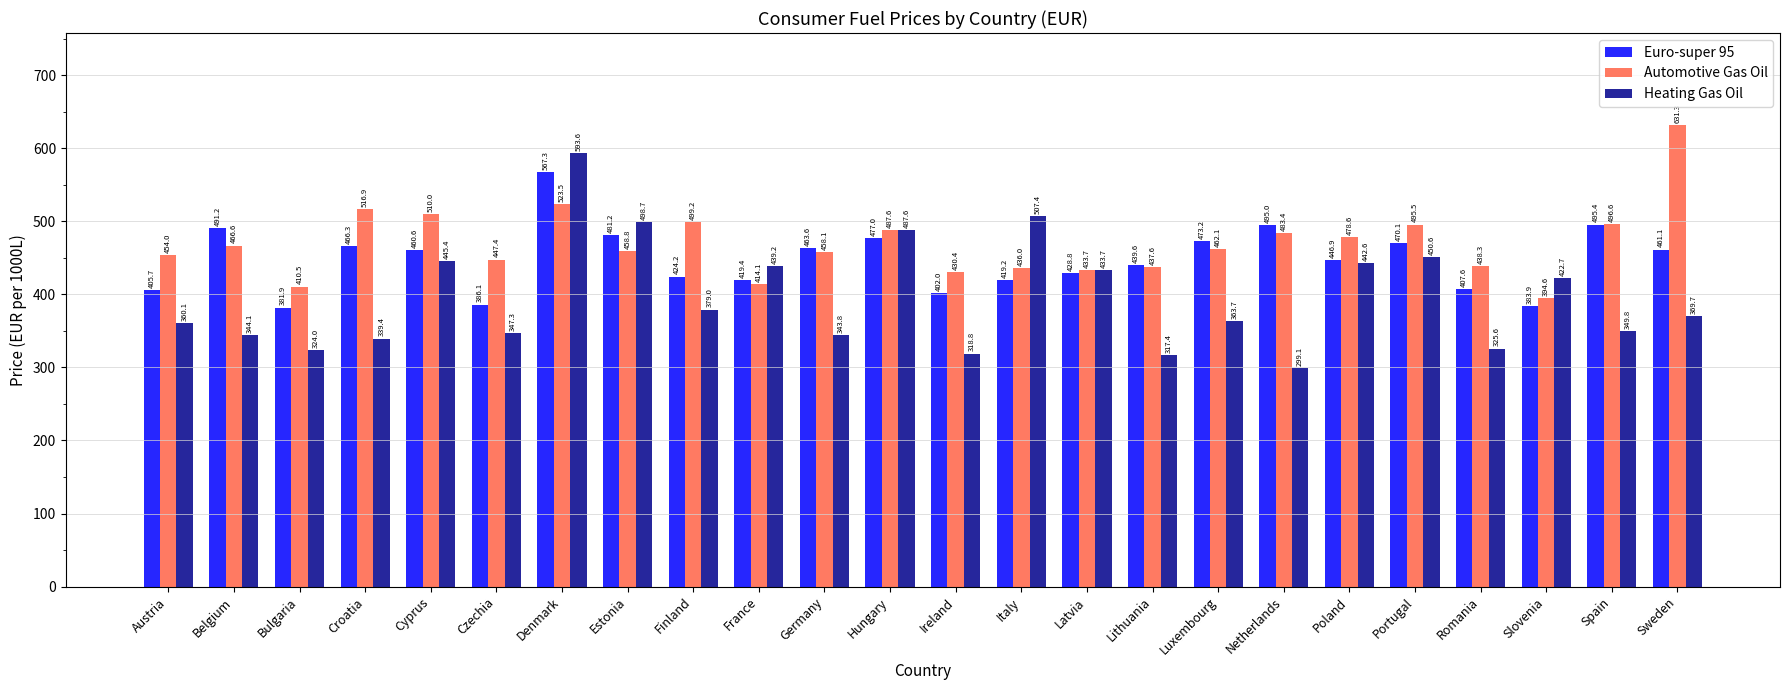

At Germany, list the series in order from largest to smallest.

Euro-super 95, Automotive Gas Oil, Heating Gas Oil